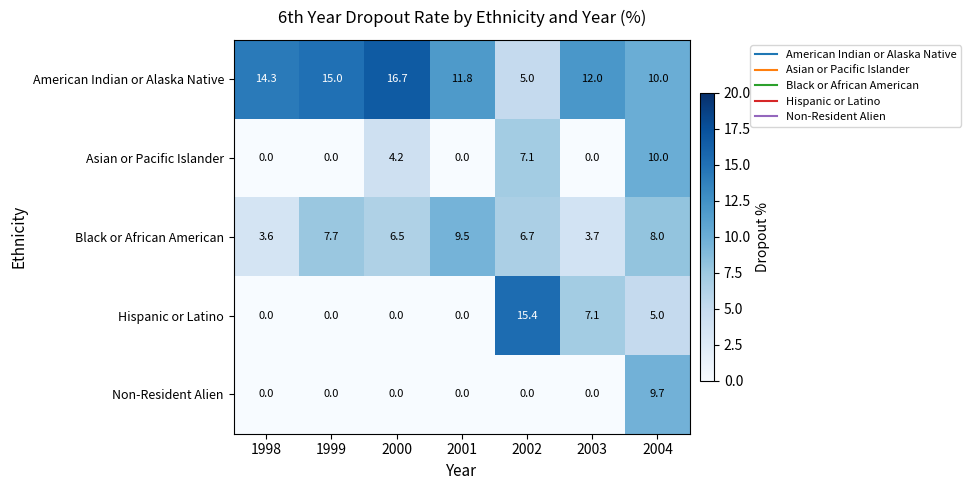

Which series has the largest total across all categories?

American Indian or Alaska Native